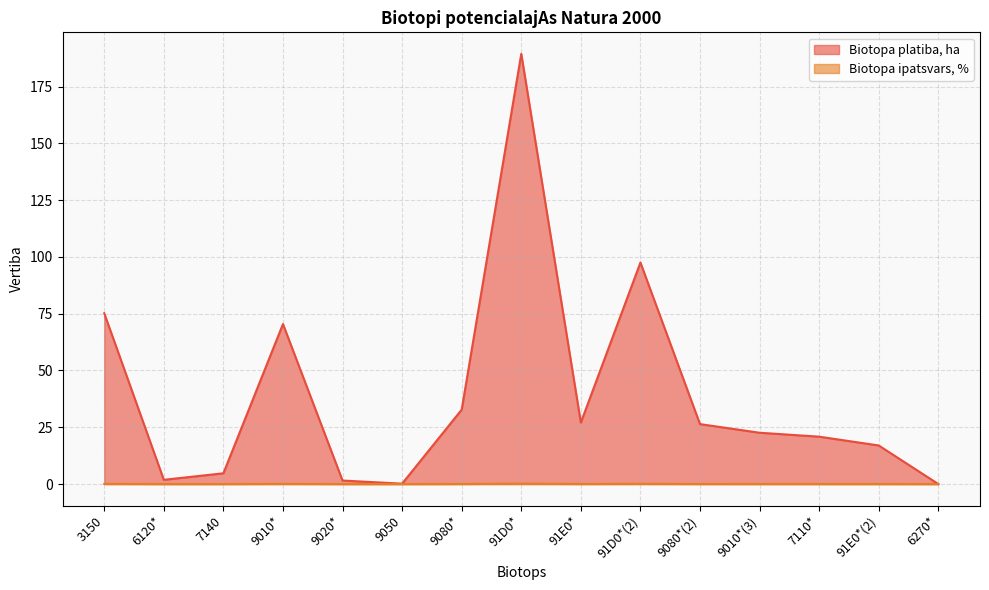

At which label is Biotopa platiba, ha closest to 94?

91D0*(2)